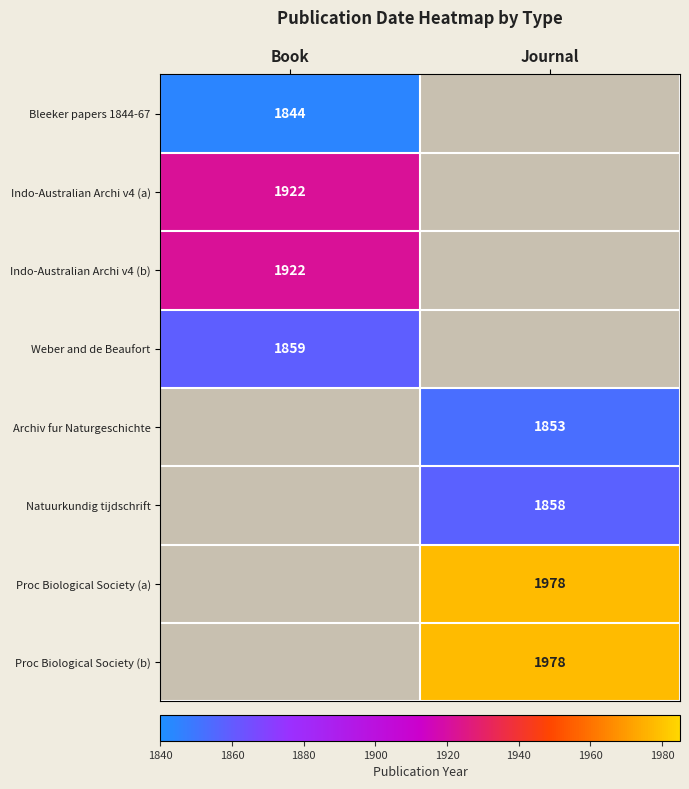

The Weber and de Beaufort series shows 2697 at Book. True or false?

False